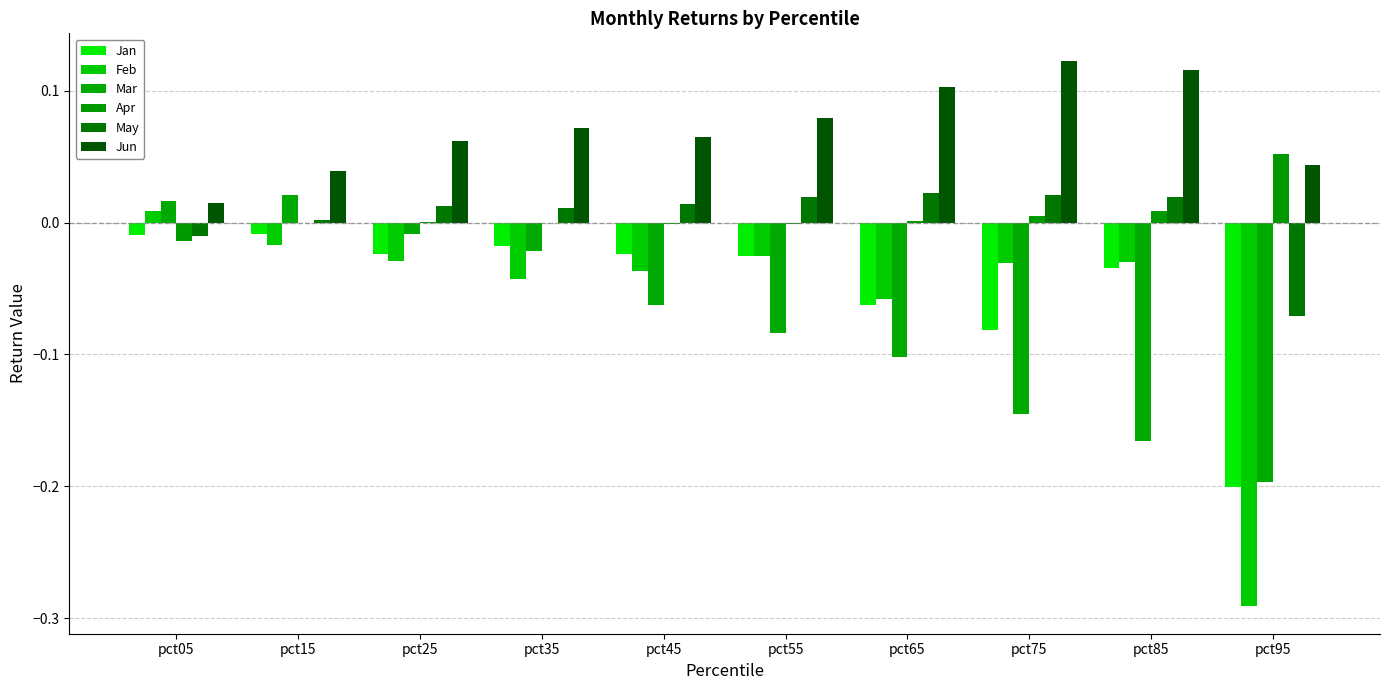

Count the number of categories in the chart.

10